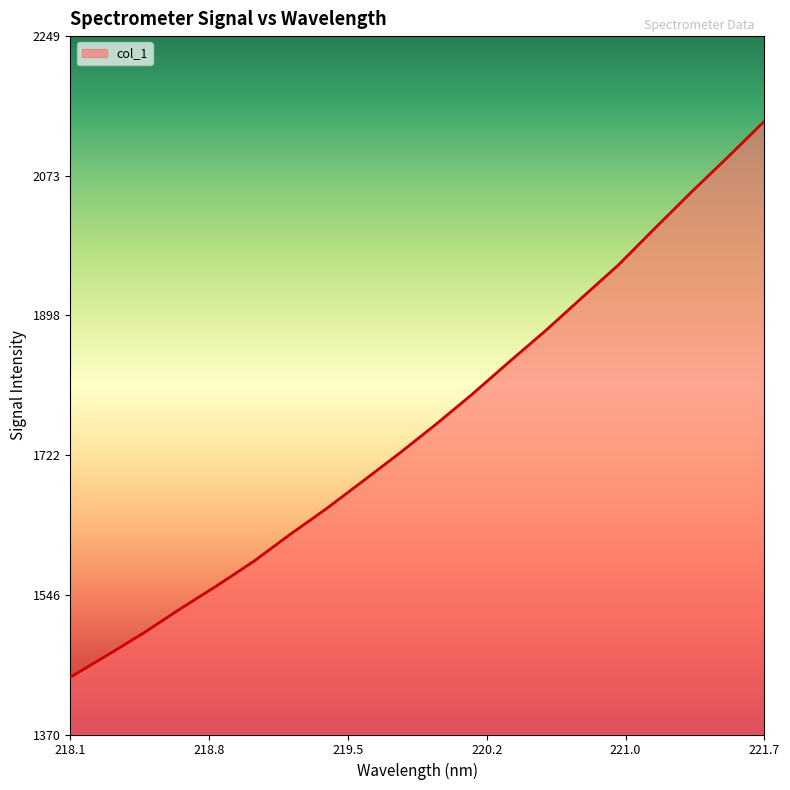

What is the difference between the maximum and minimum values?

700.0